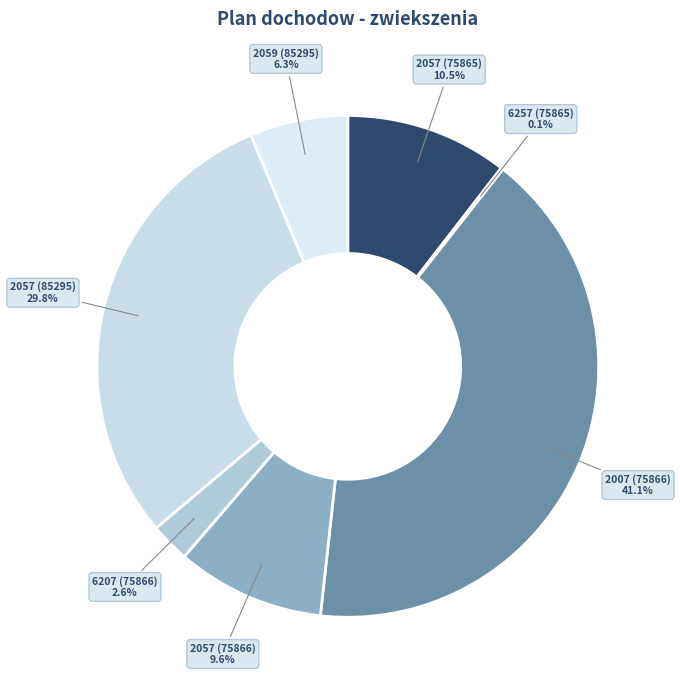

Count the number of slices in the pie.

7